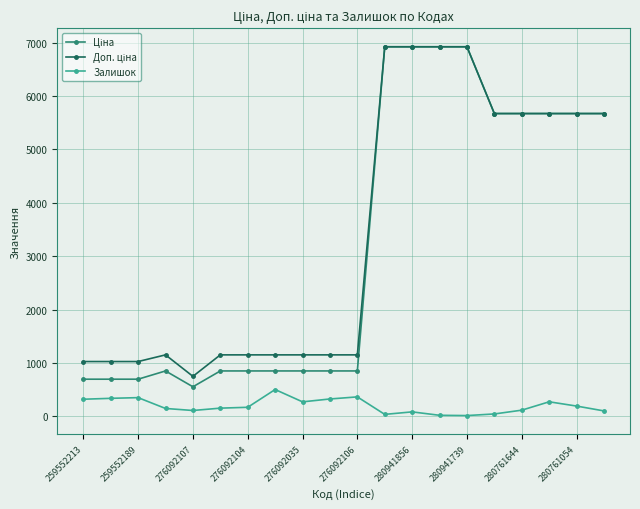

What is the greatest value displayed?

6925.7